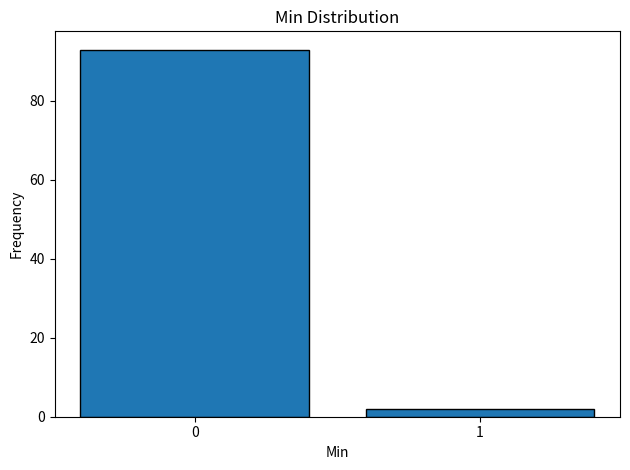

Reading left to right, transcribe all the data shown in this chart.

93	2